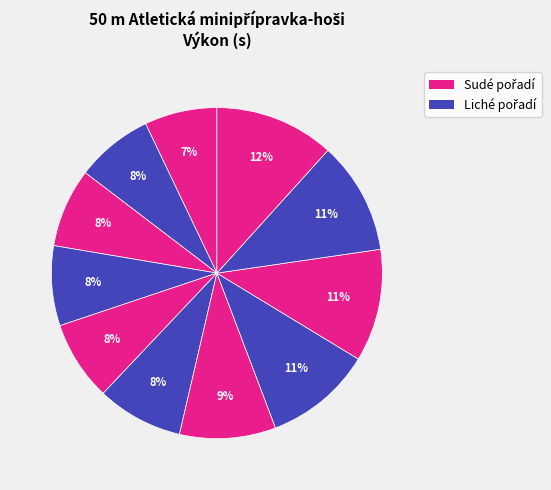

How many segments does this pie chart have?

11